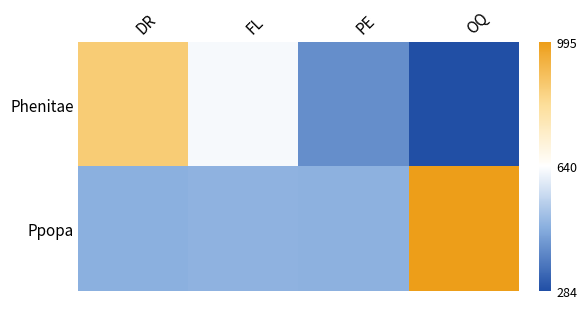

Which series changed the most between FL and PE?

Phenitae